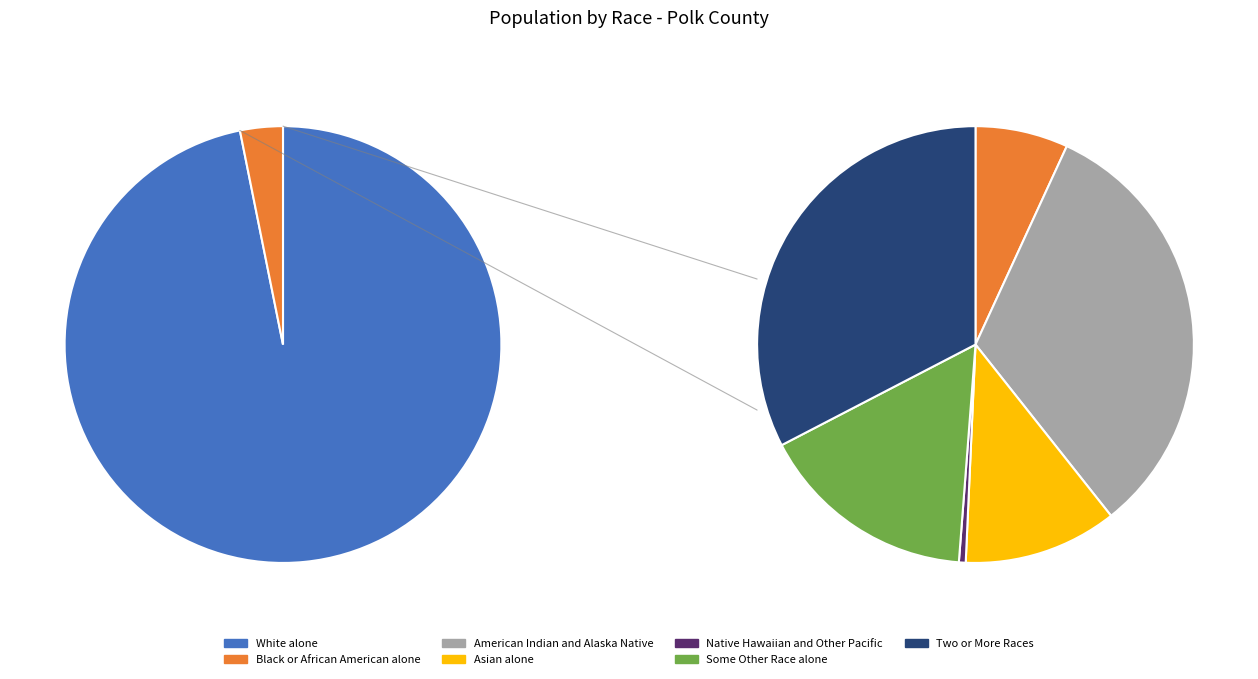

How many segments does this pie chart have?

7